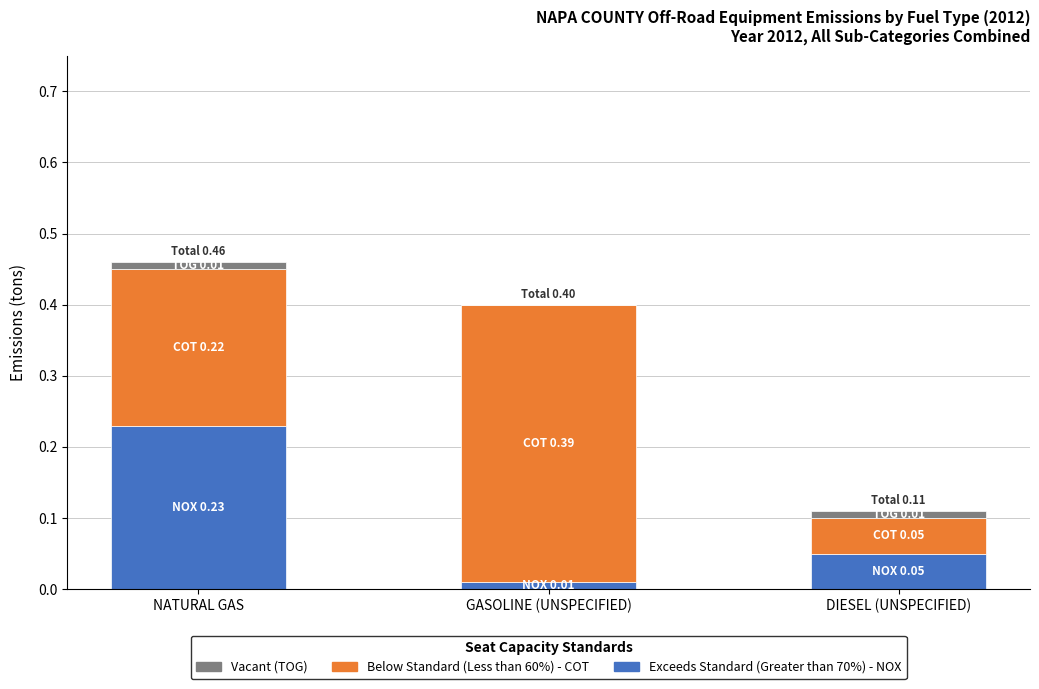

Are the bars grouped side by side (vs. stacked)?

No